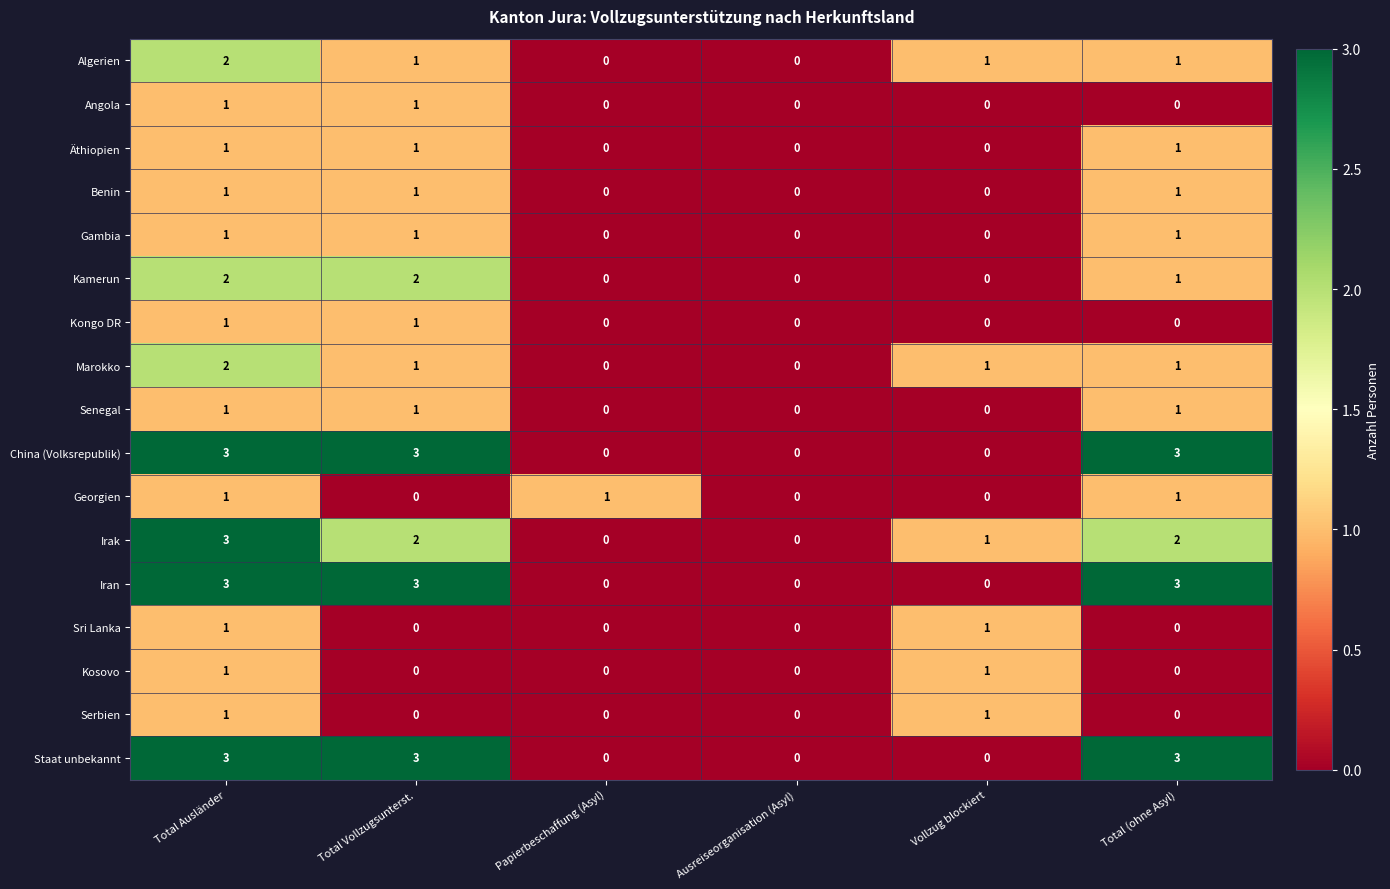

The value of Iran at Papierbeschaffung (Asyl) is 0. True or false?

True